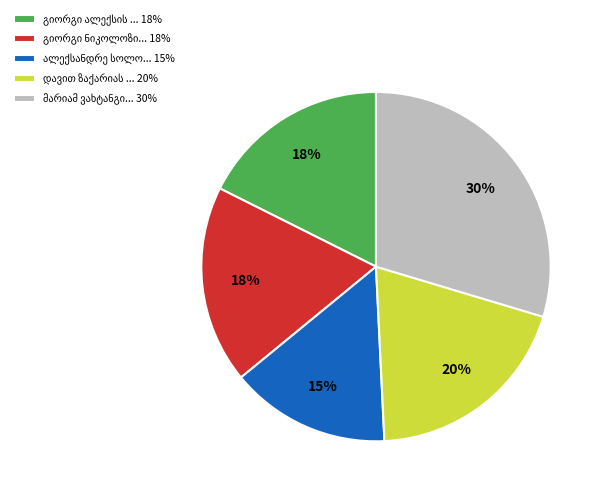

Is there any slice that represents more than half of the pie?

No